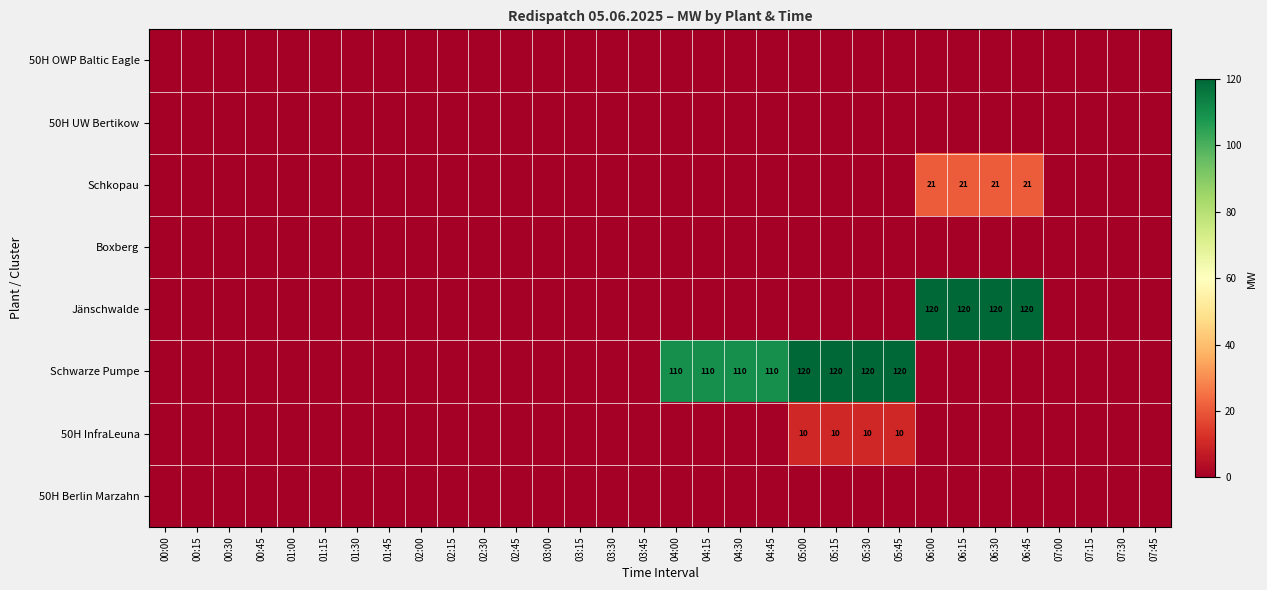

Which series has the largest range (max minus min)?

Jänschwalde